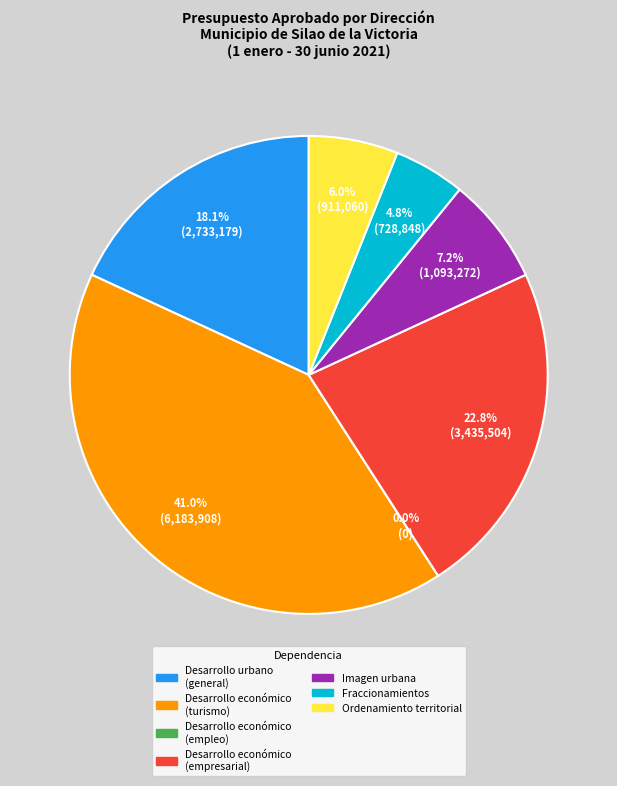

Does any single category account for the majority?

No